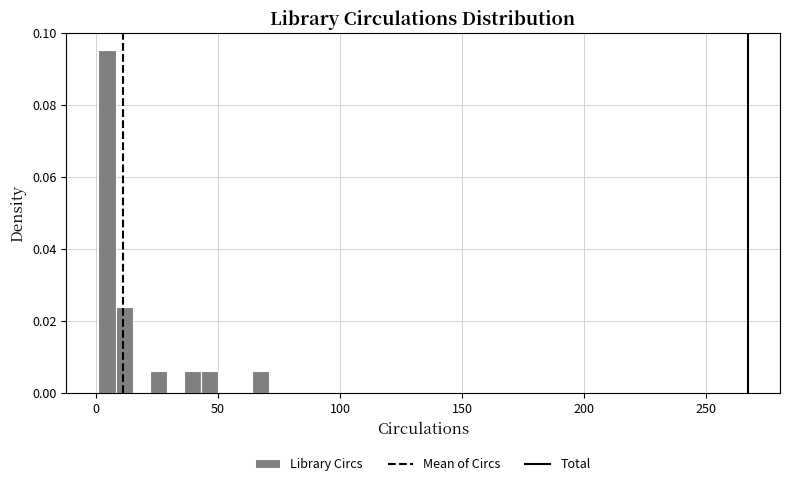

Around what value on the x-axis is the tallest bar? Give the approximate position of its centre, as read against the axis.

5